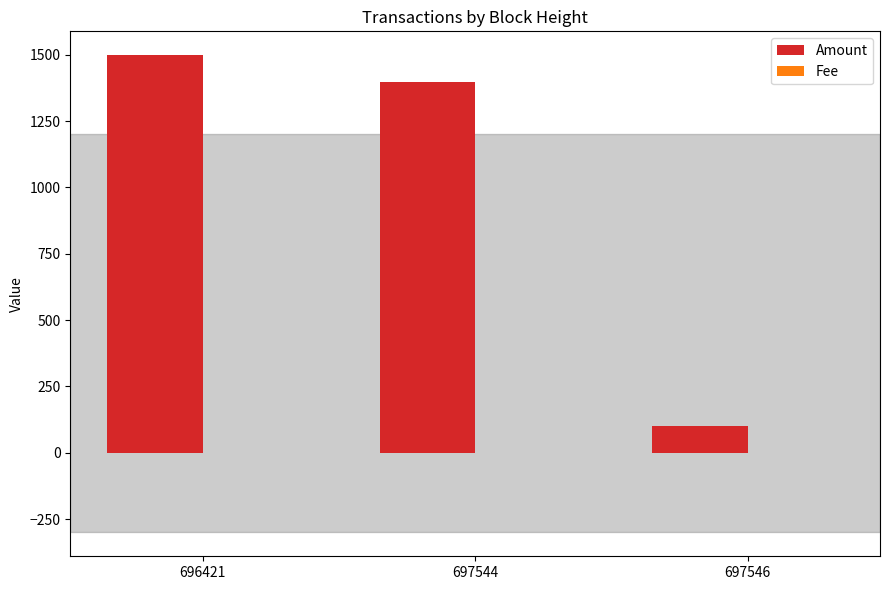

Where is Amount nearest to the value 799?

697544